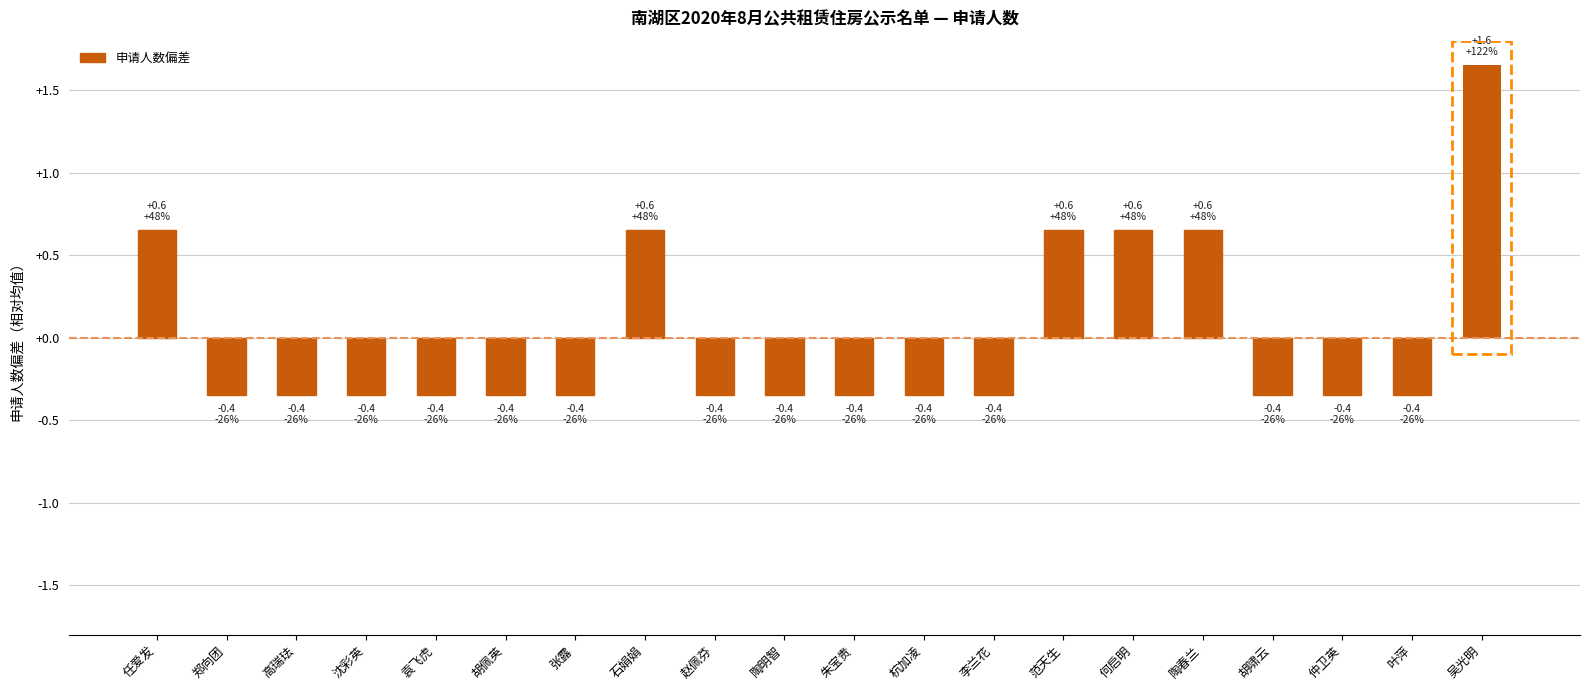

What is the difference between the values at 任爱发 and 张露?

1.0